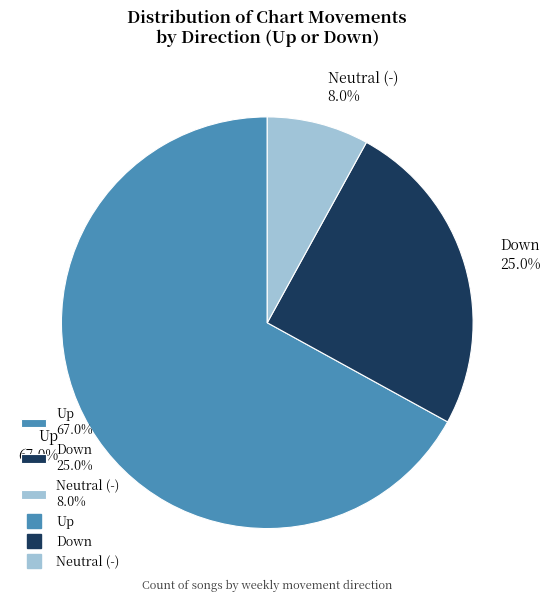

Which slice represents more than half of the pie?

Up 67.0%